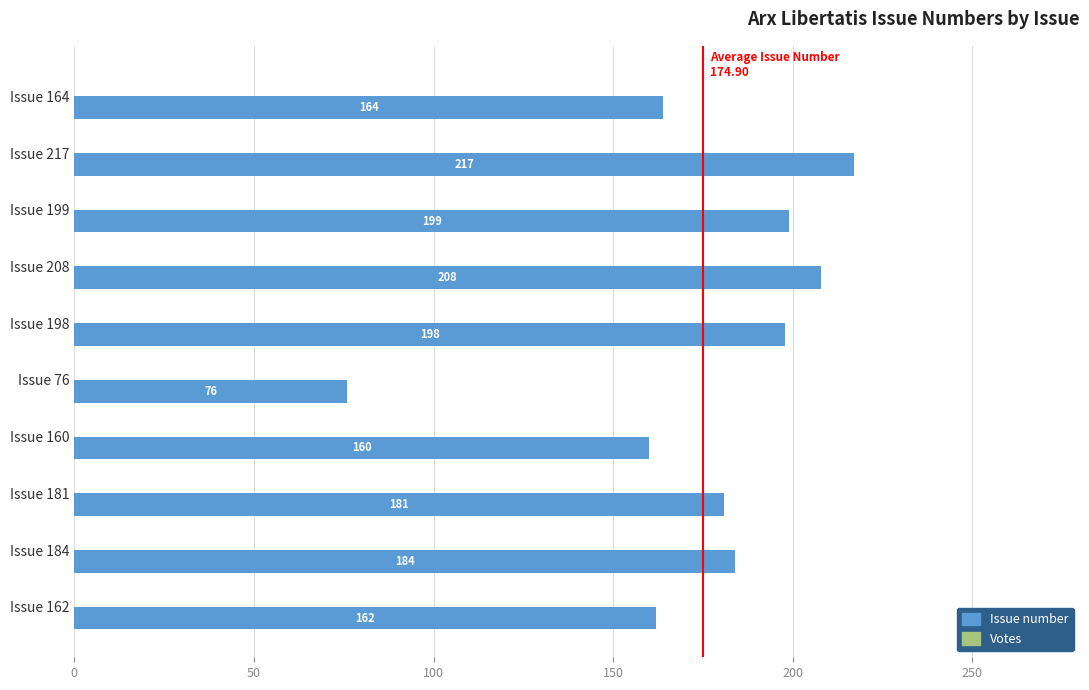

List the labels in order of value, largest first.

Issue 217, Issue 208, Issue 199, Issue 198, Issue 184, Issue 181, Issue 164, Issue 162, Issue 160, Issue 76